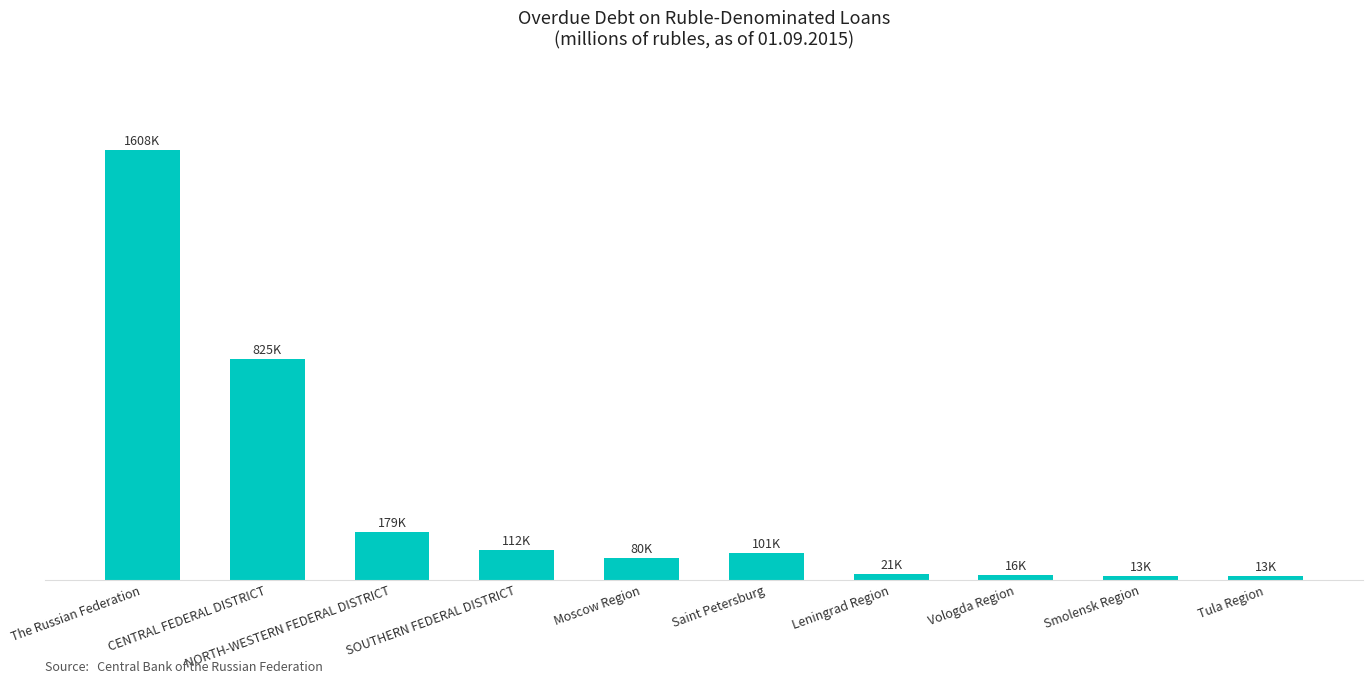

Does the chart contain any negative values?

No